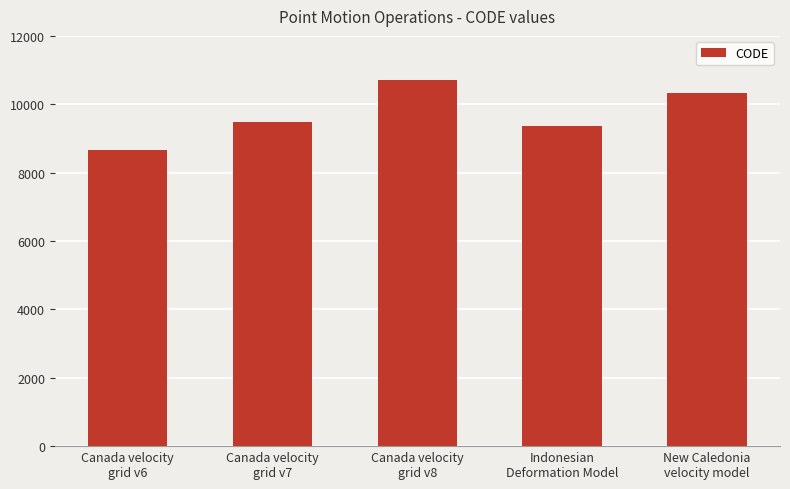

What is the greatest value displayed?

10707